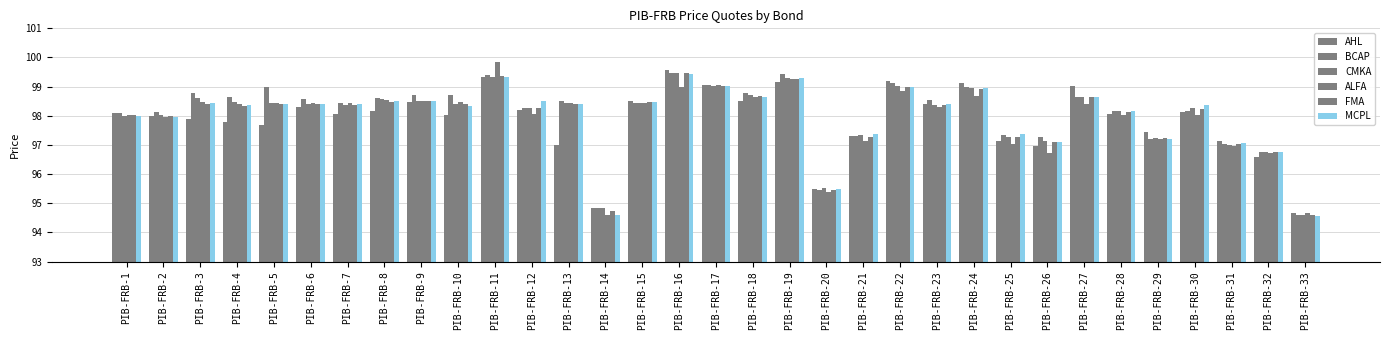

How many series are shown in this chart?

6